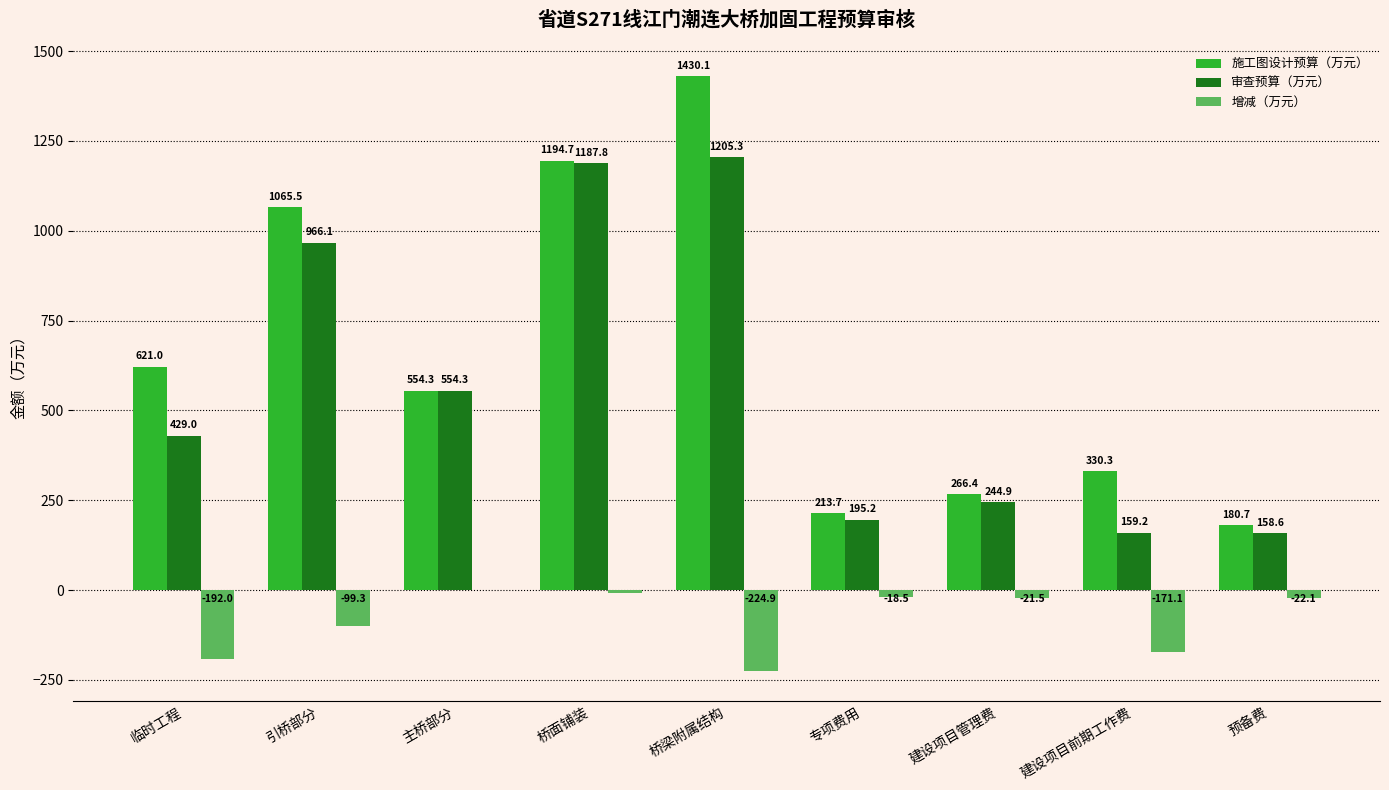

What is the difference between the 增减（万元） values at 引桥部分 and 建设项目管理费?

77.8